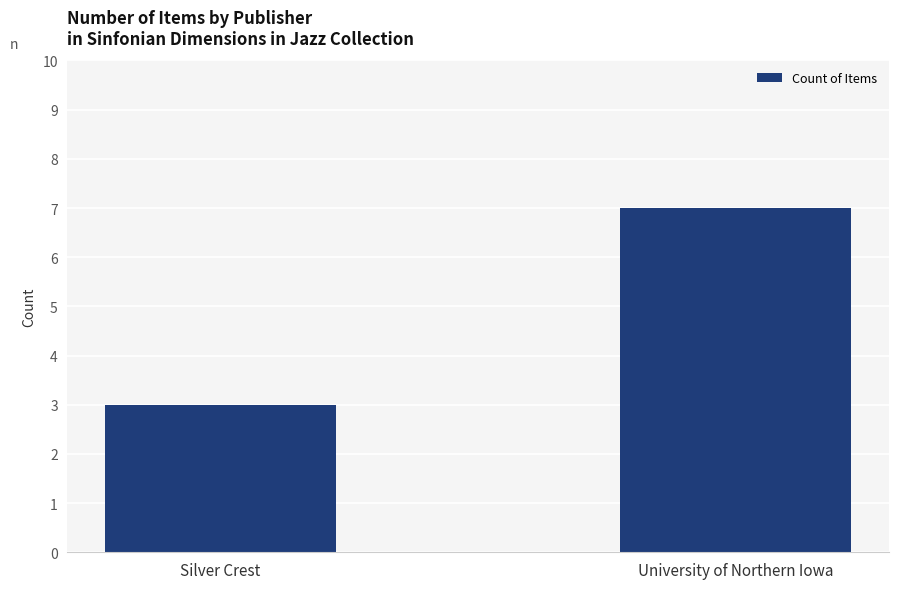

Rank the categories by value from lowest to highest.

Silver Crest, University of Northern Iowa